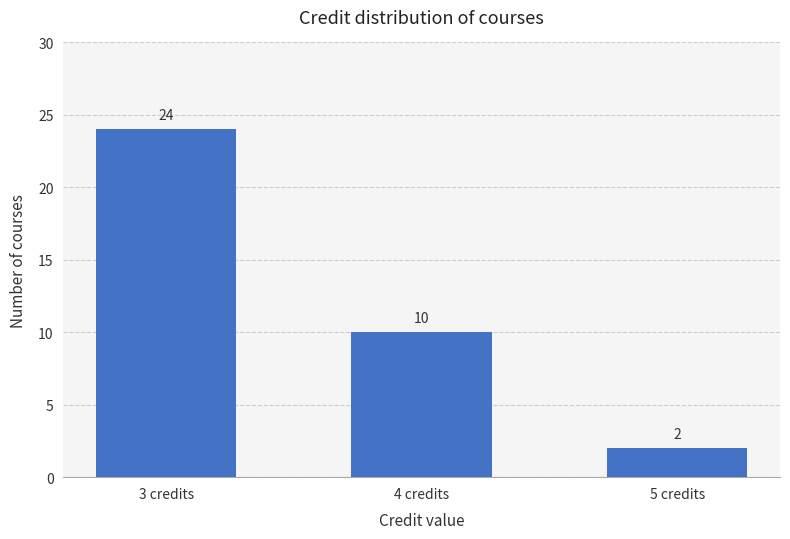

What is the difference between the second highest and minimum values?

8